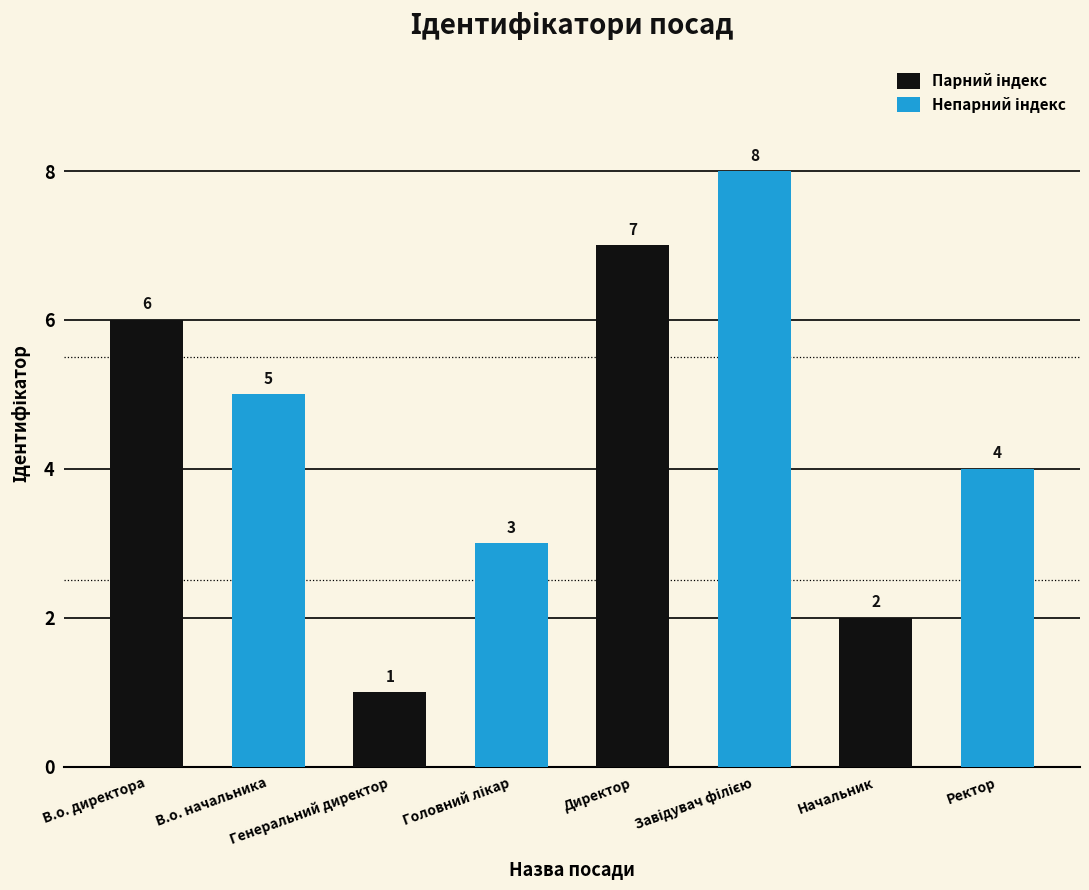

What is the spread (max minus min) of values at Генеральний директор?

2